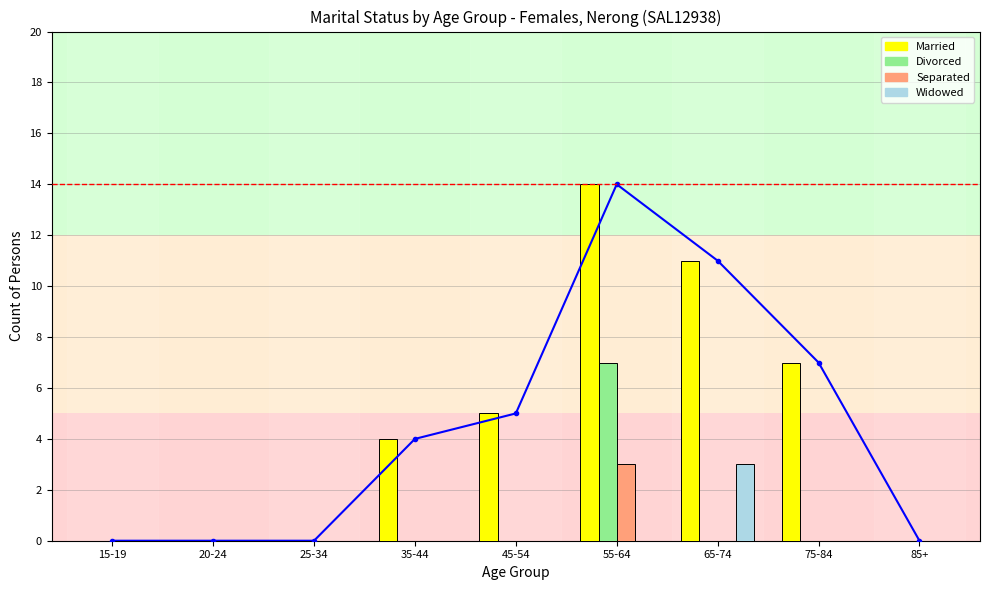

True or false: Married has a value of -5 at 85+.

False